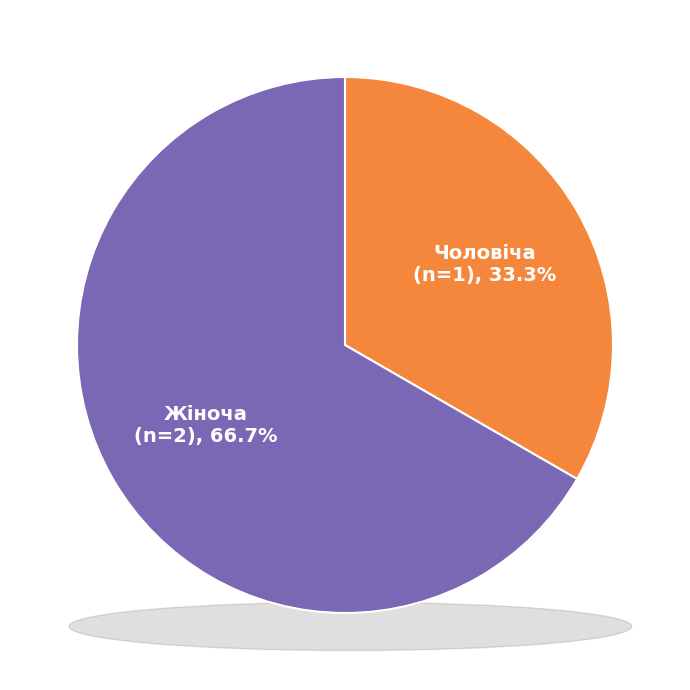

What is the change in value from Чоловіча to Жіноча?

+1